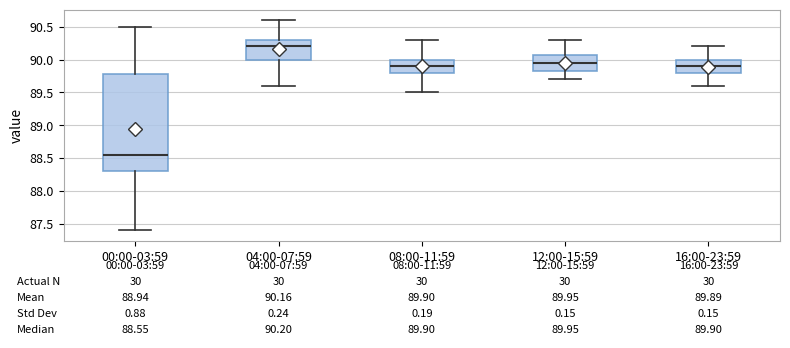

Comparing the boxes themselves (not the whiskers), which one is the tallest?

00:00-03:59